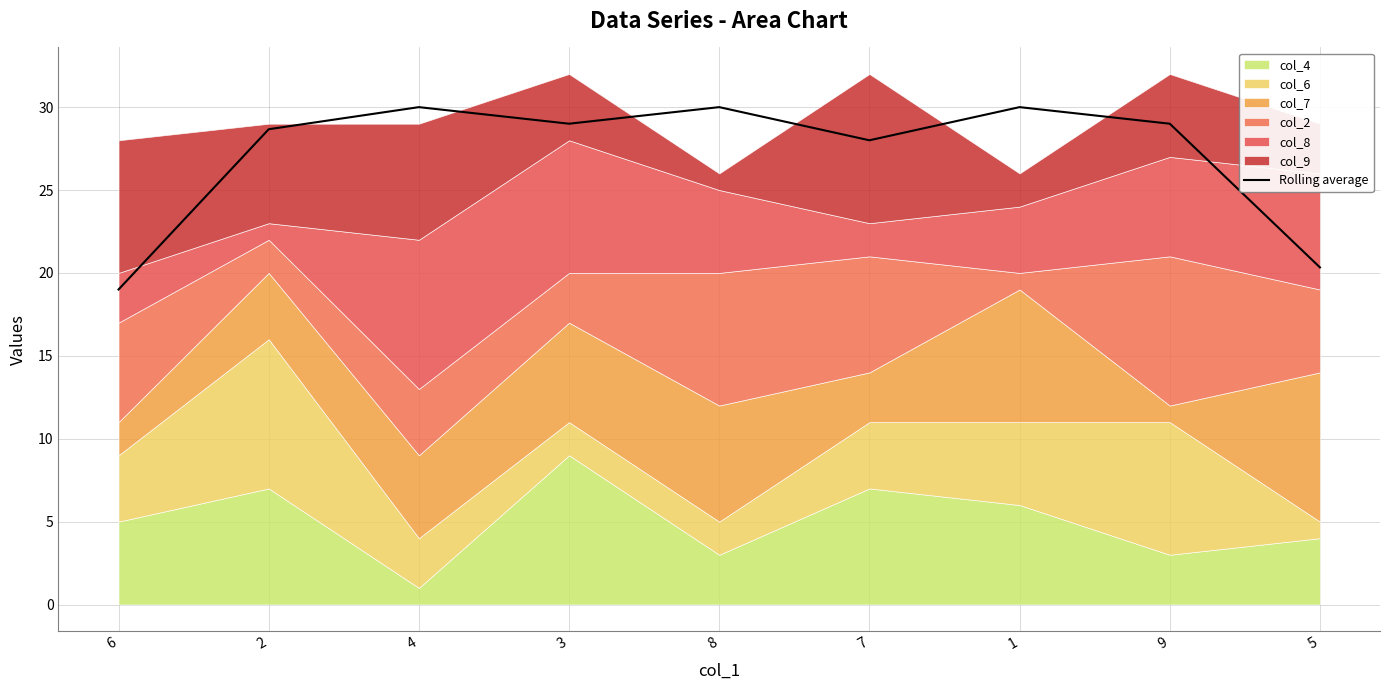

True or false: the data shows 29.0 at 3.

True